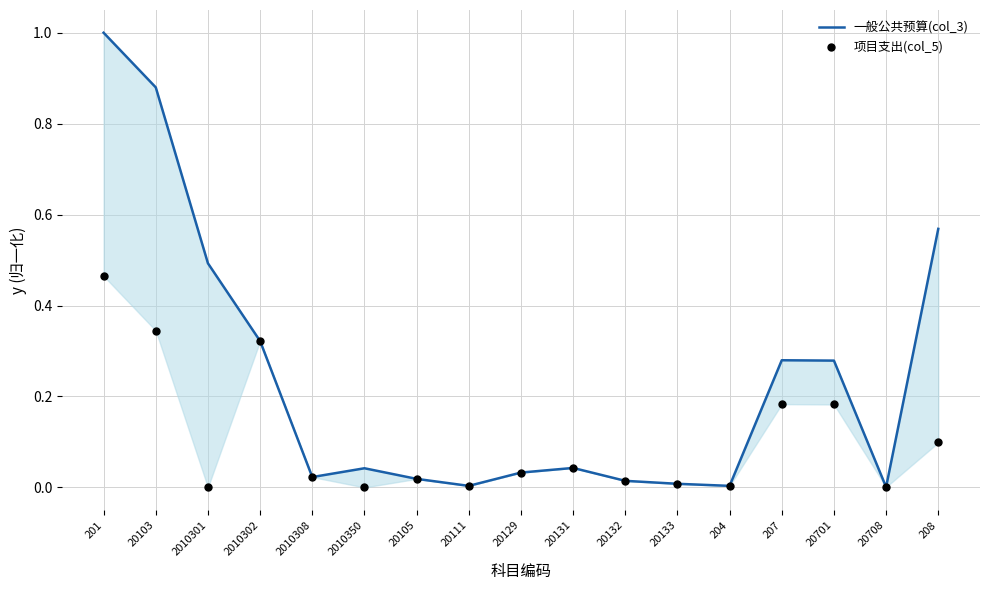

Which series reaches the maximum Y coordinate?

一般公共预算(col_3)